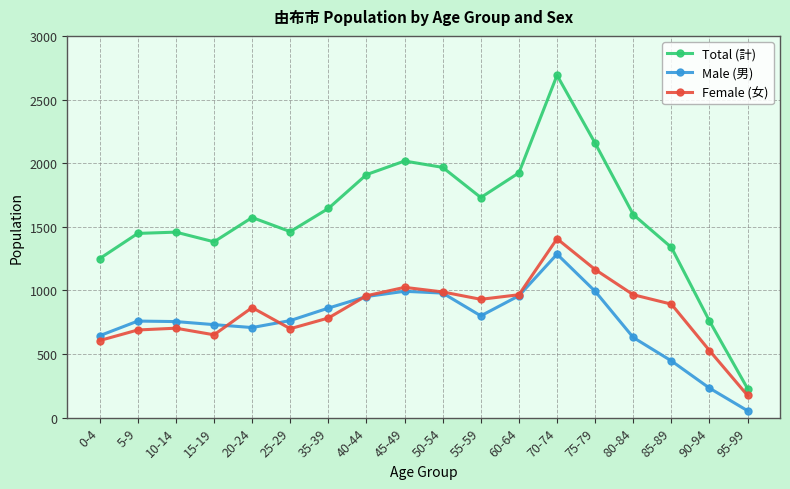

Which category has the lowest value in the Male (男) series?

95-99